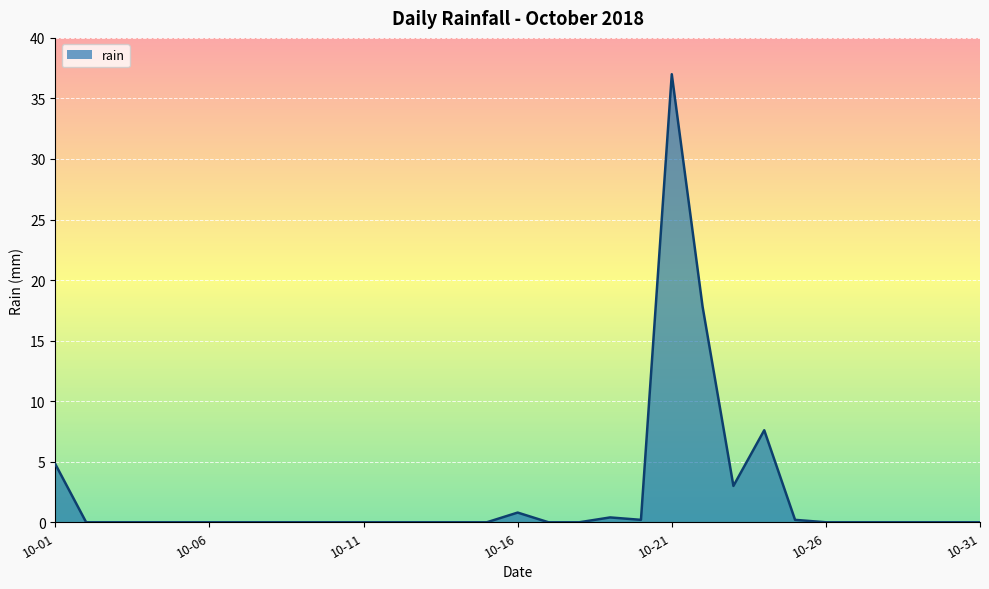

What is the greatest value displayed?

37.0